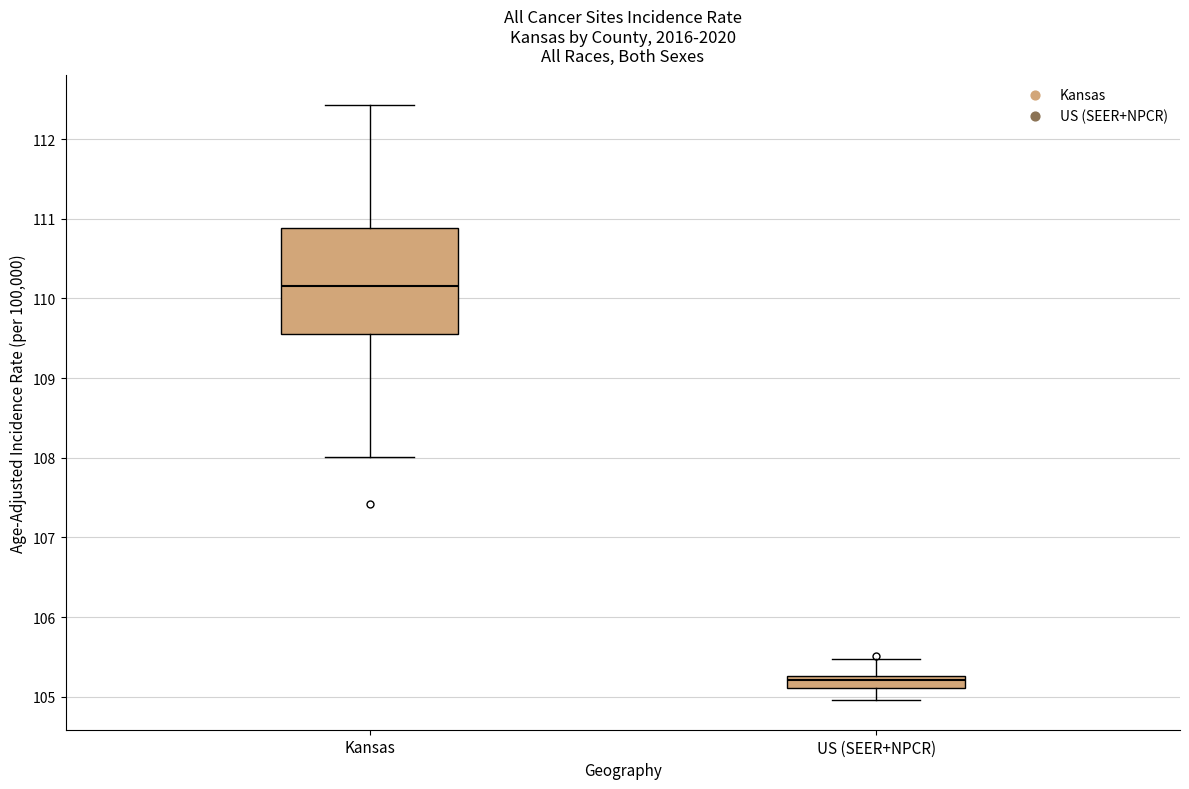

Comparing the boxes themselves (not the whiskers), which one is the tallest?

Kansas